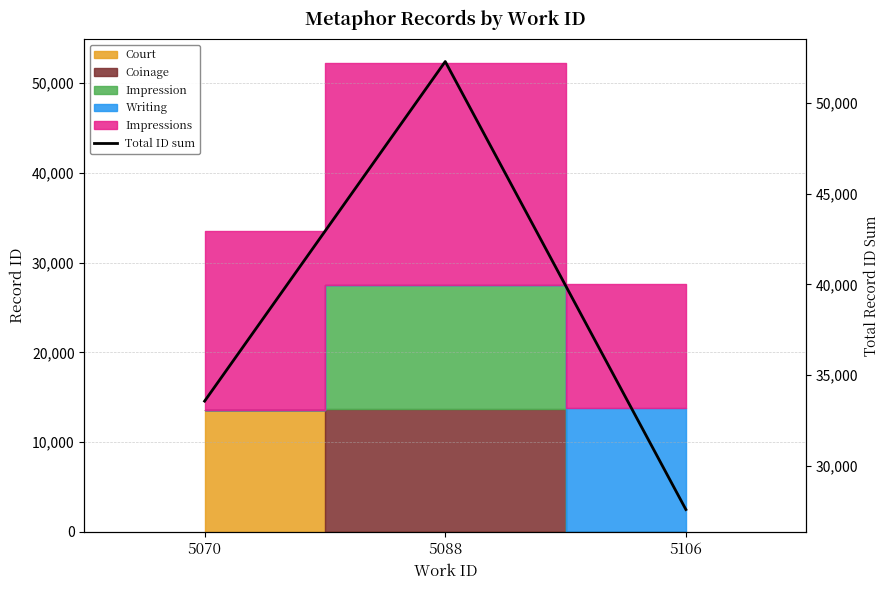

What is the average value?

37817